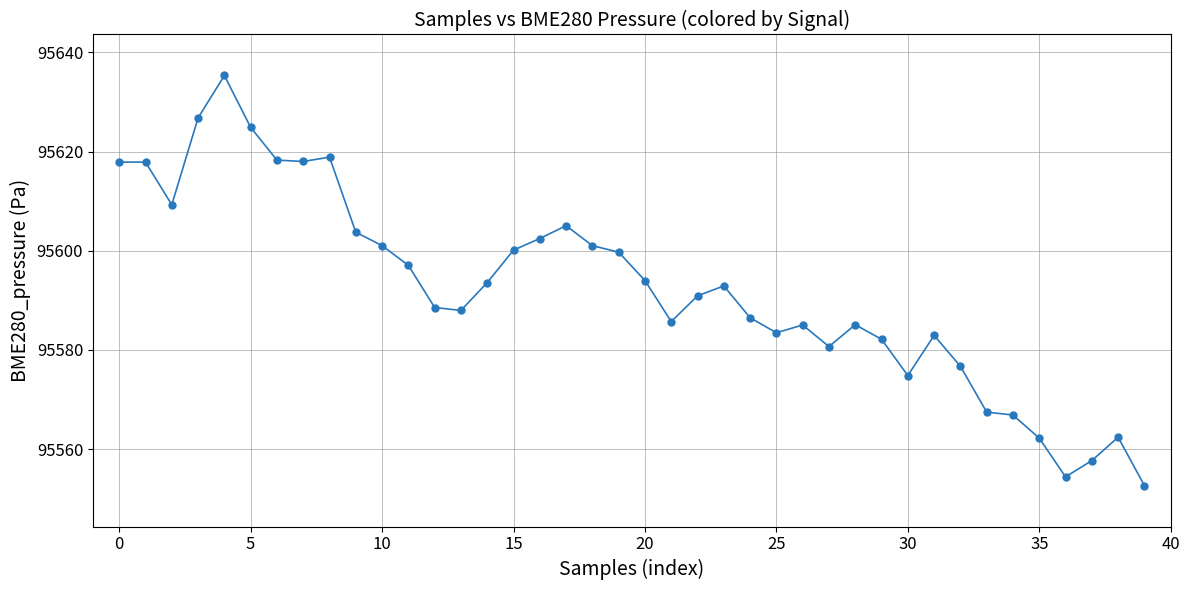

What is the greatest value displayed?

95635.3